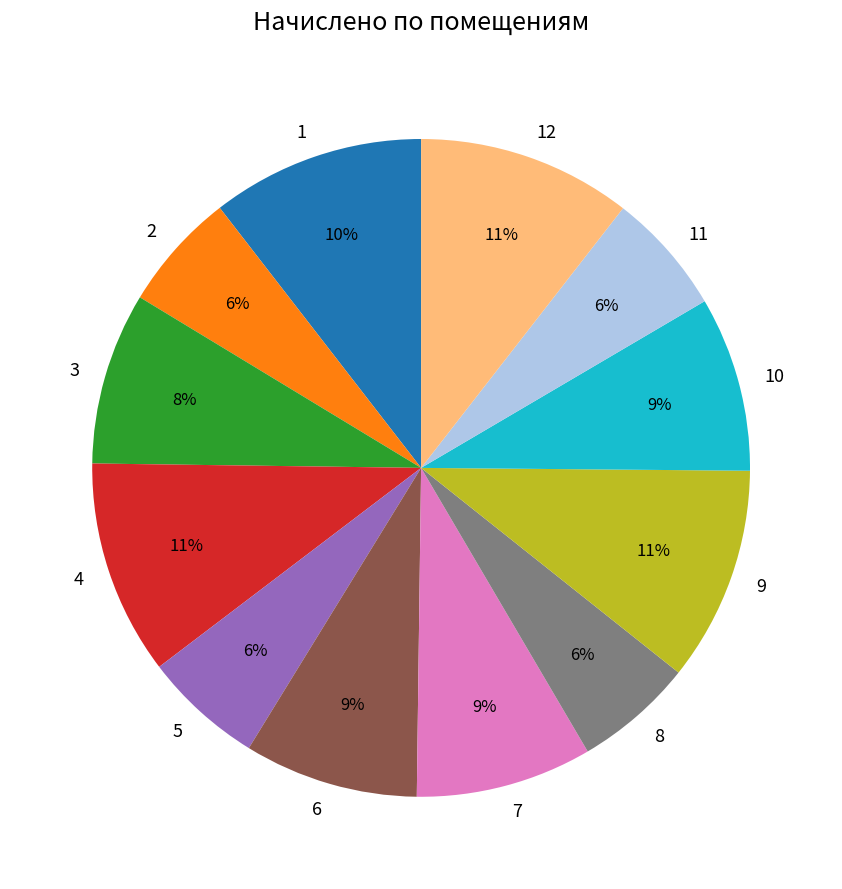

True or false: 8 accounts for 6% of the total.

True